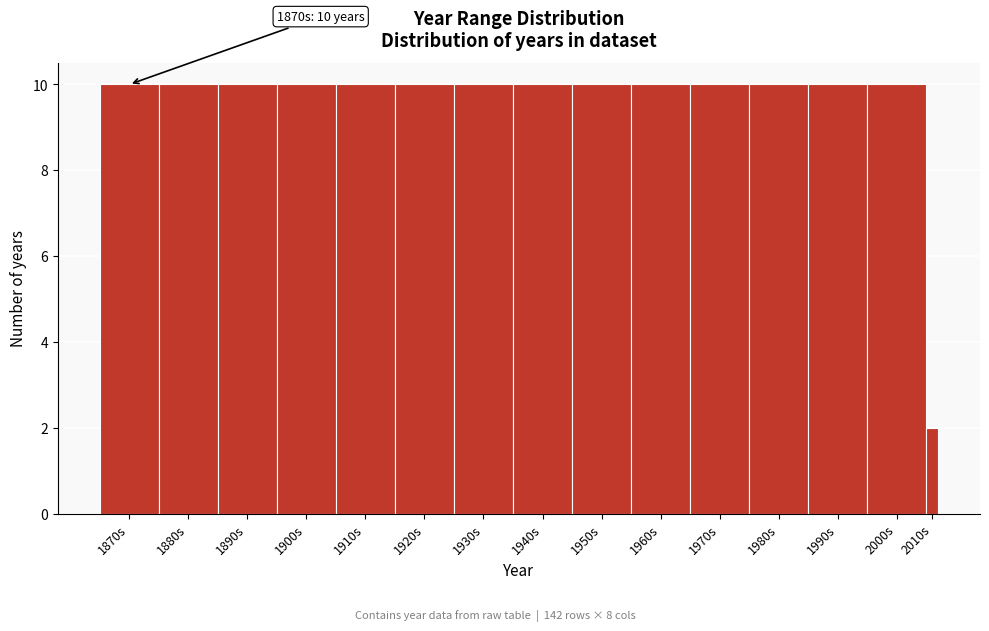

Reading left to right, what are all the values shown in this chart?

1870s=10	1880s=10	1890s=10	1900s=10	1910s=10	1920s=10	1930s=10	1940s=10	1950s=10	1960s=10	1970s=10	1980s=10	1990s=10	2000s=10	2010s=2